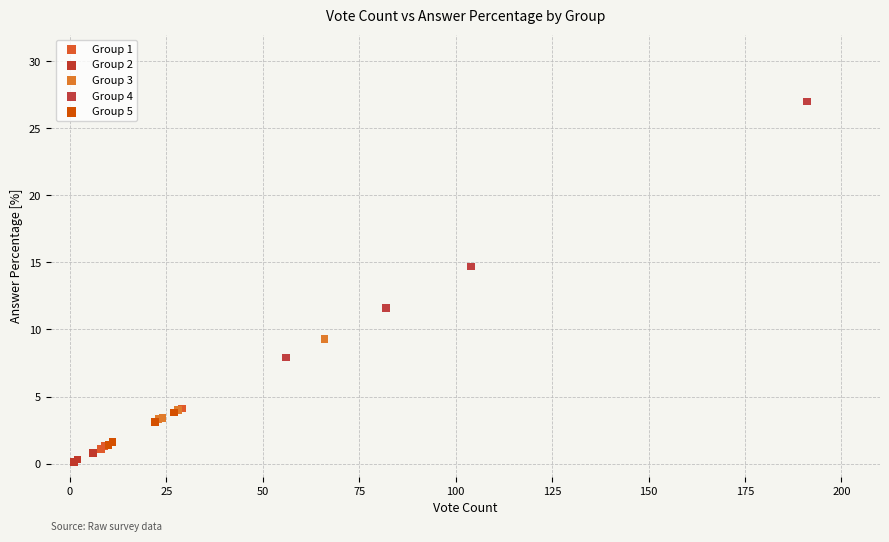

Which series reaches the minimum Y coordinate?

Group 2